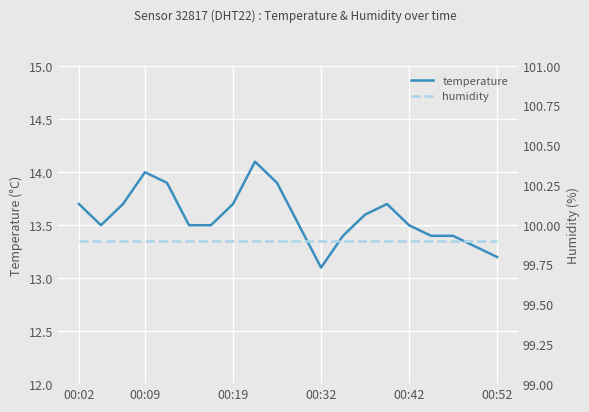

Read the temperature value at 00:52.

13.2